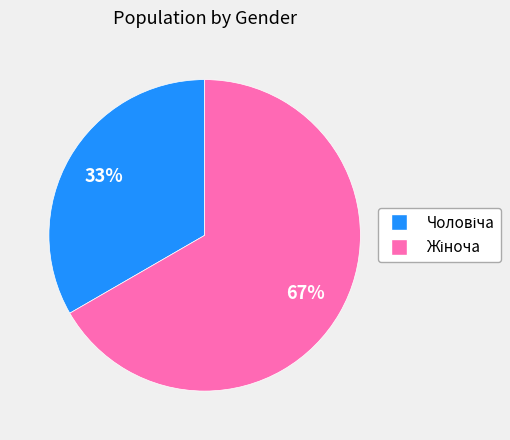

To the nearest percent, what is the average slice percentage?

50%